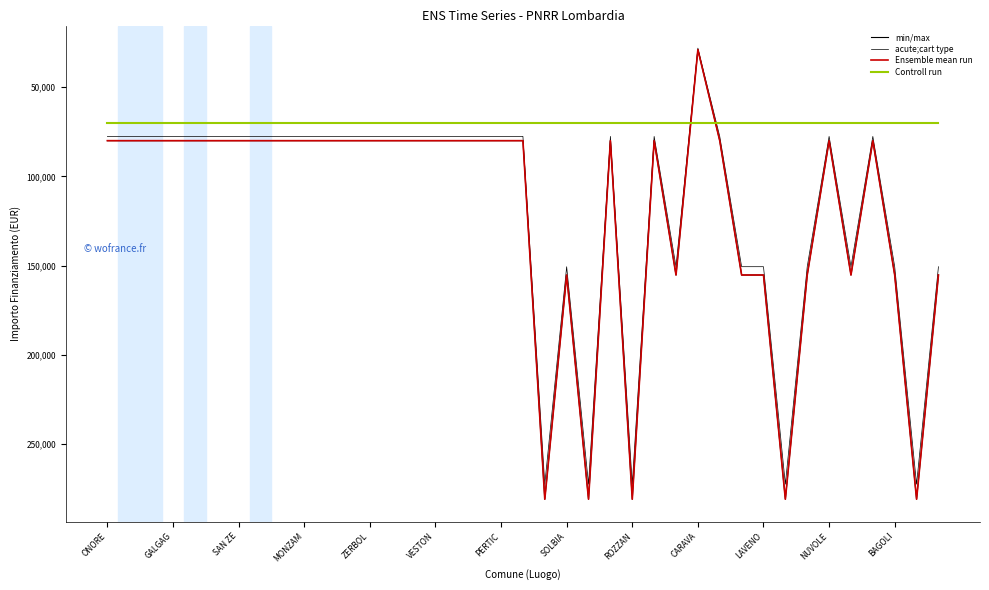

Does the chart display data point markers on the line(s)?

No